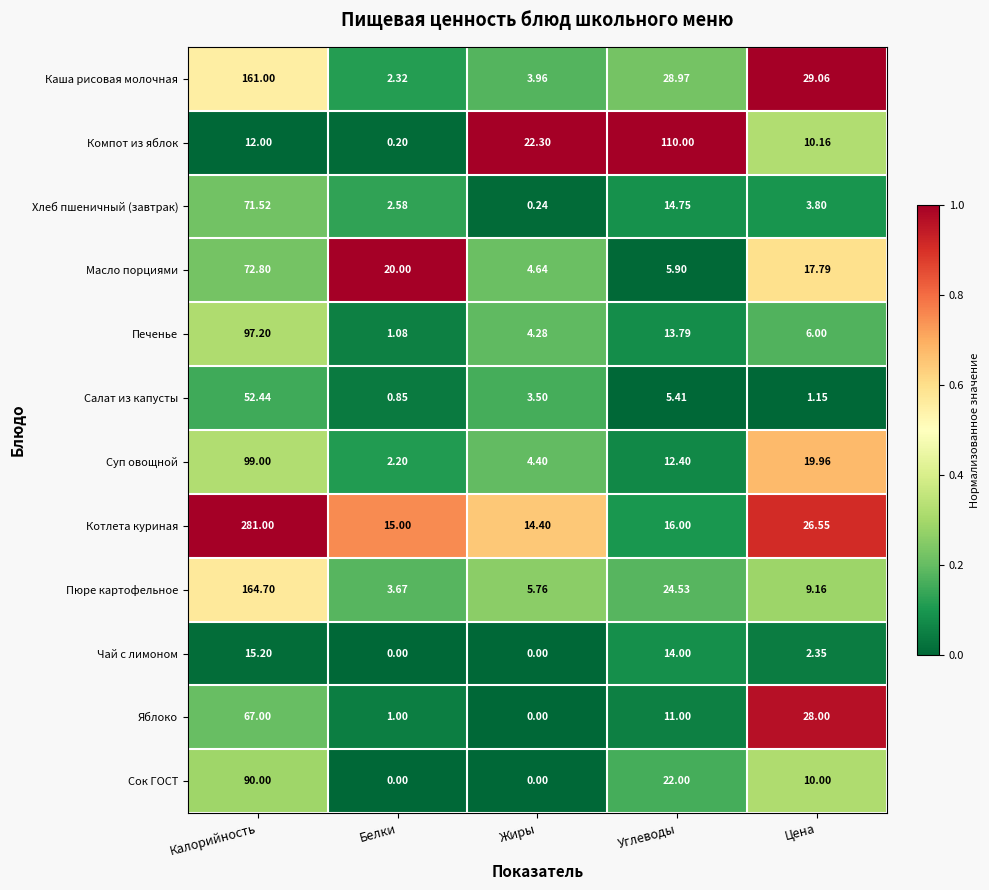

Where does the Пюре картофельное series first go above 9?

Калорийность